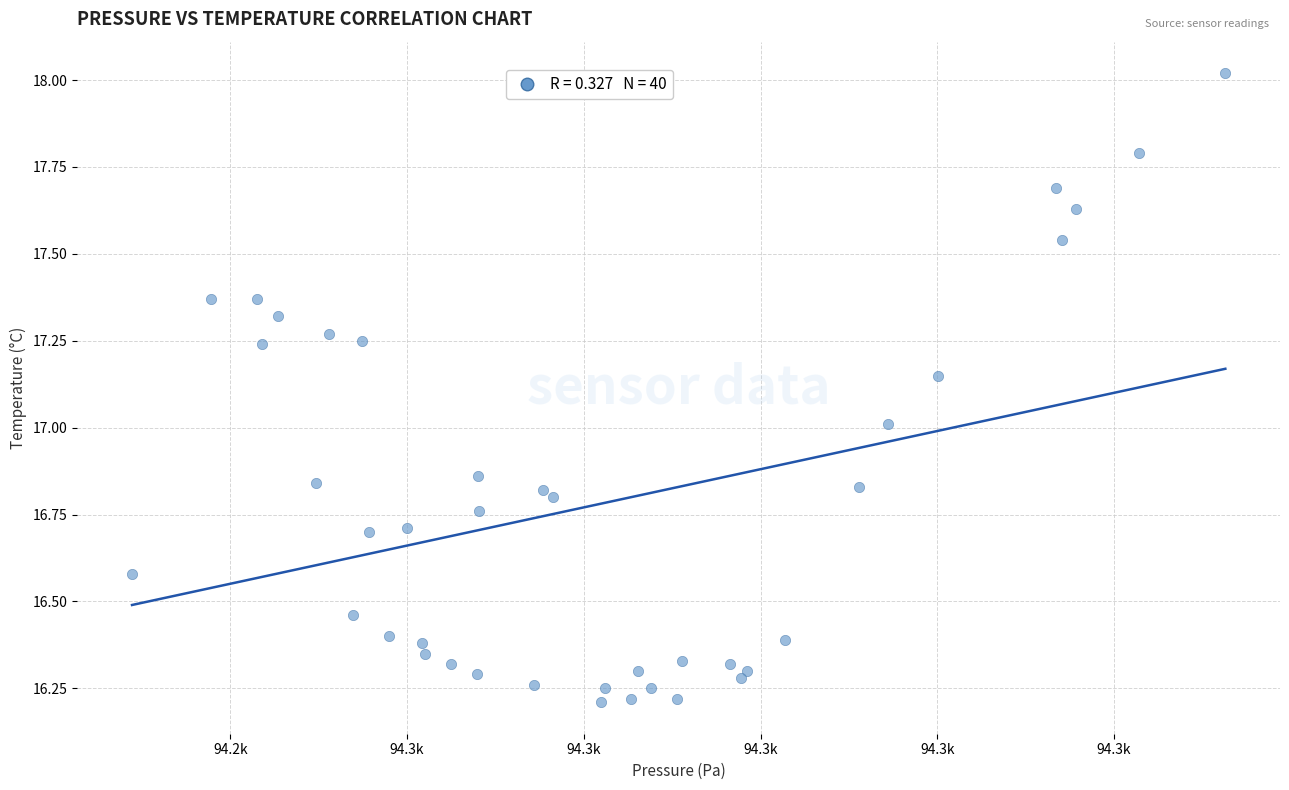

What is the range of Y values (max minus min)?

1.8